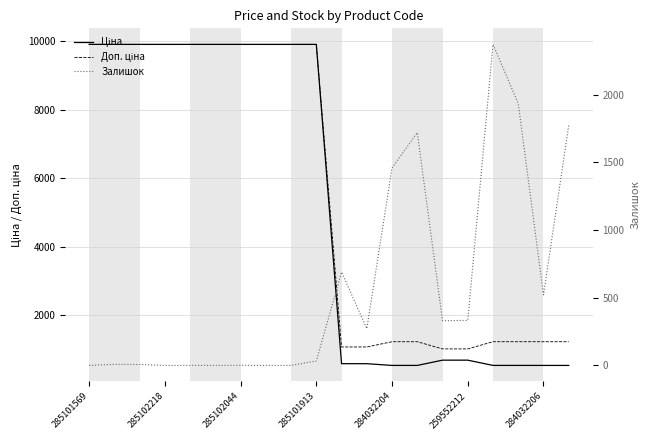

Where does the Залишок series first go above 272?

10